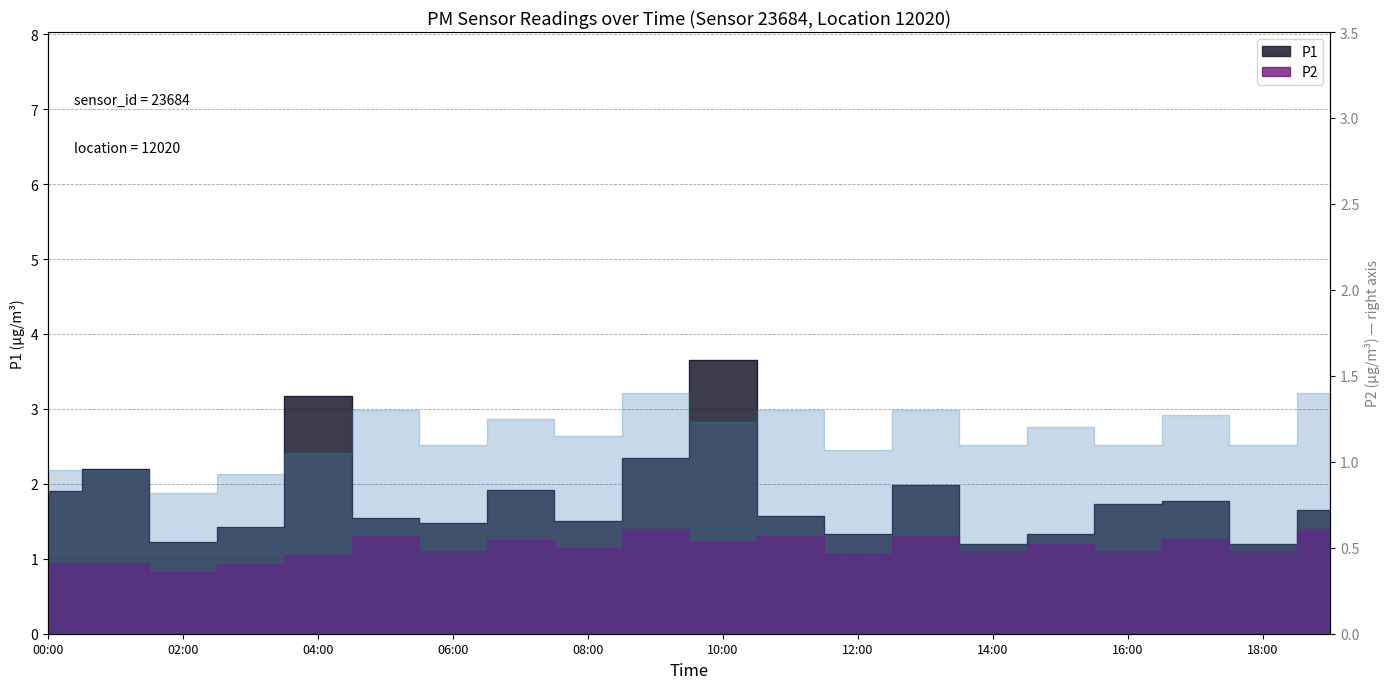

Between 16:00 and 10:00, which is larger?

10:00